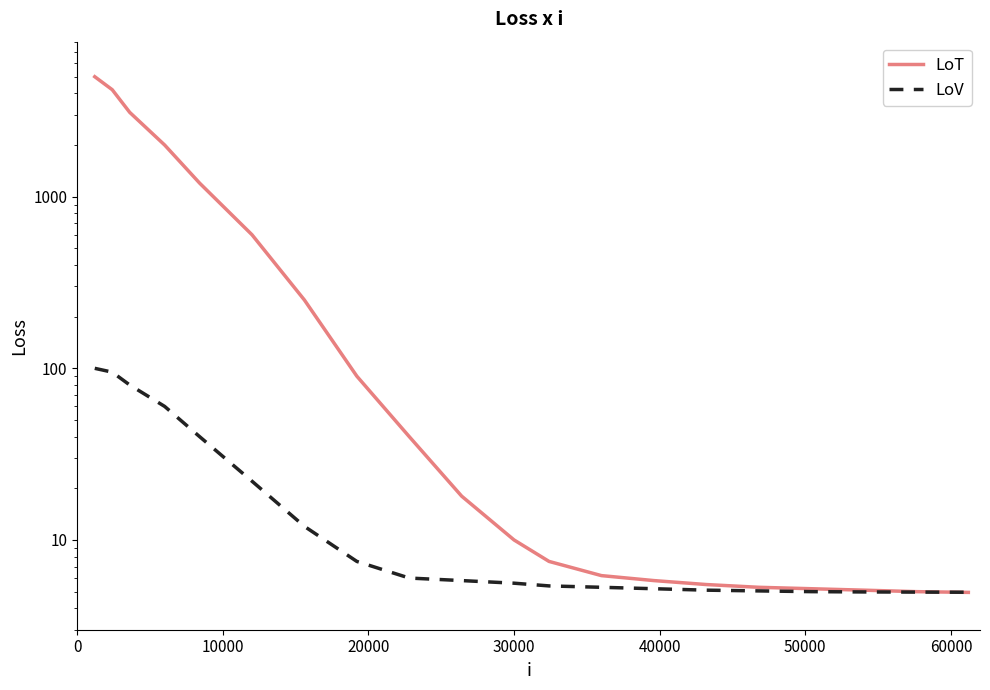

Between 0 and 10000, which series saw the biggest shift?

LoT